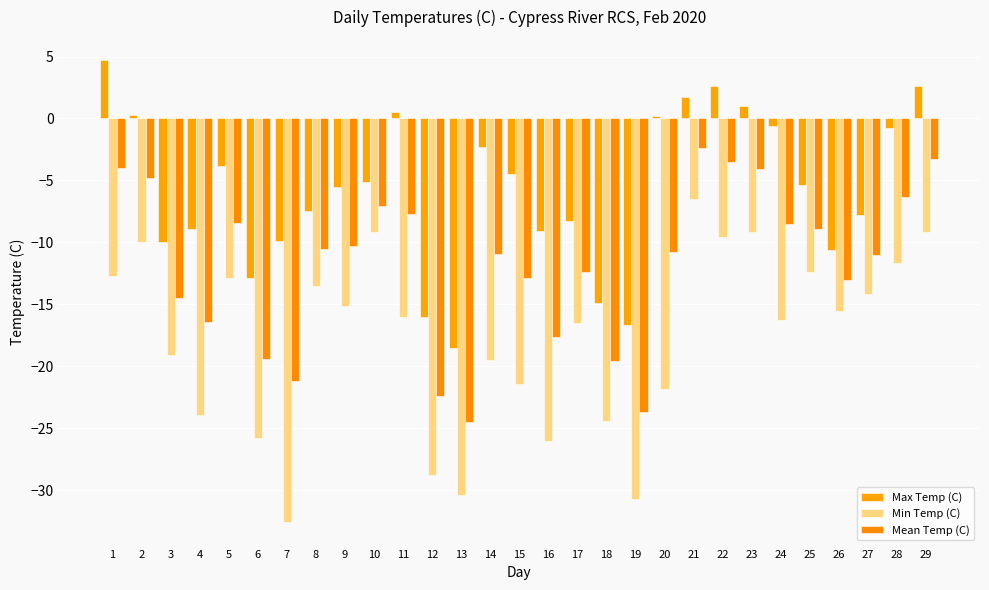

How many series are shown in this chart?

3